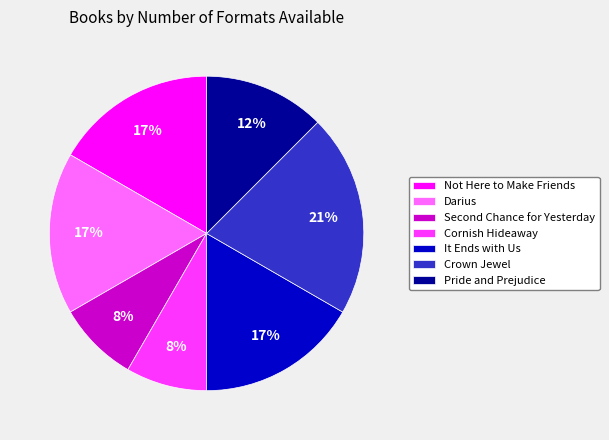

True or false: Cornish Hideaway accounts for 1% of the total.

False